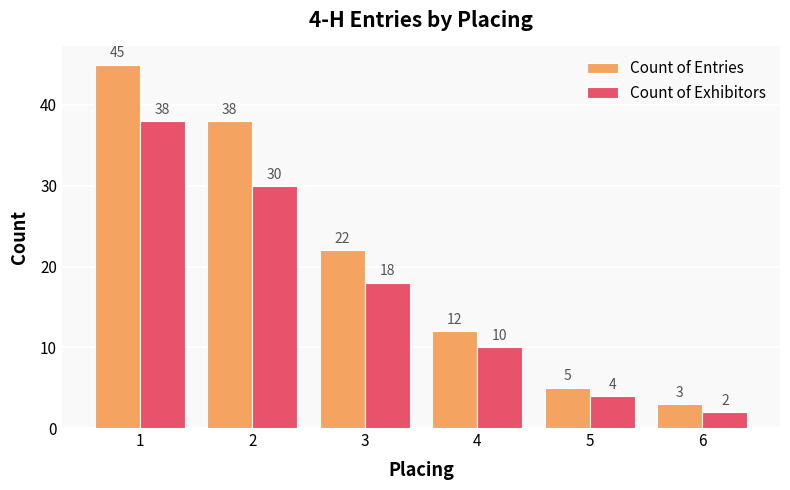

Which category has the highest value across all series?

1